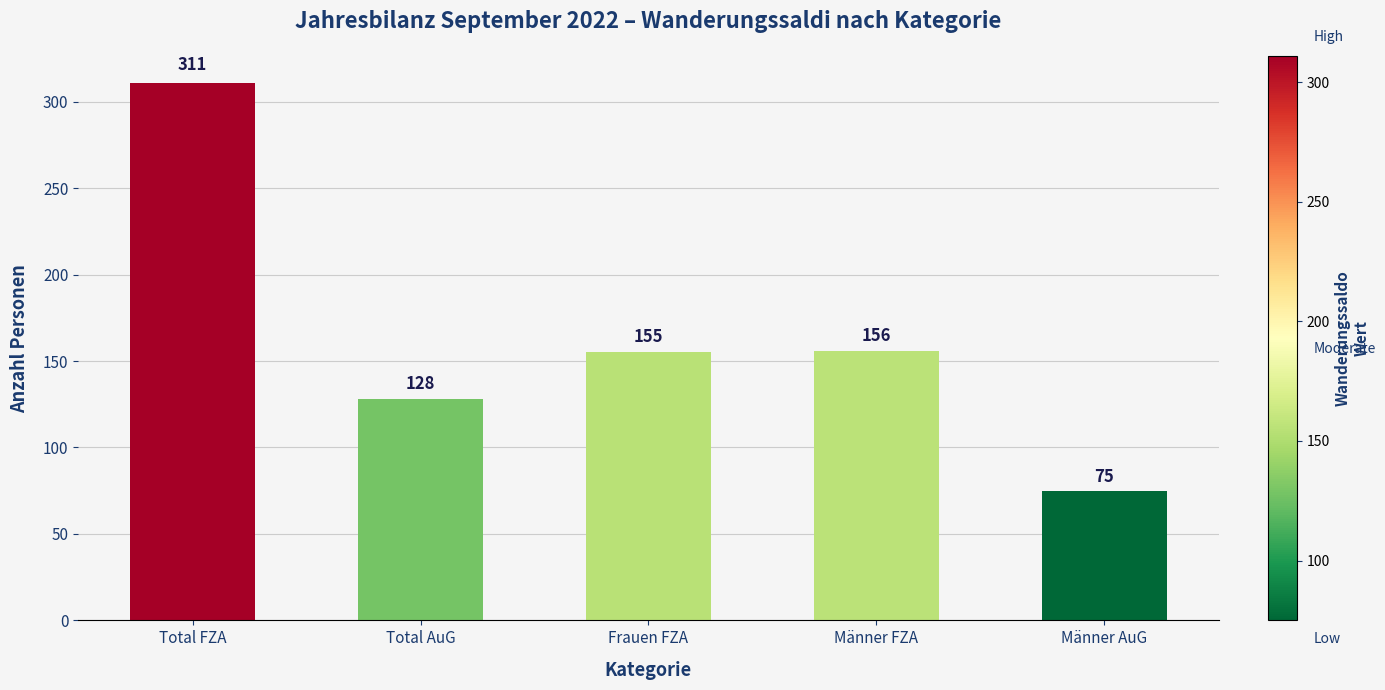

What is the smallest value displayed?

75